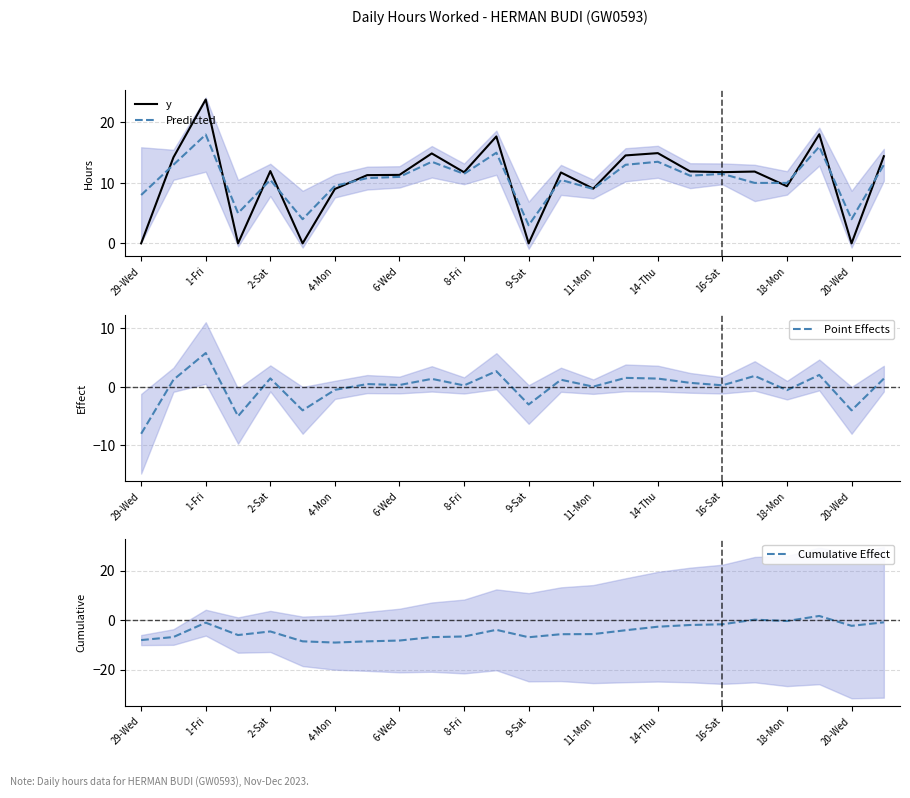

What is the minimum value for Point Effects?

-8.0